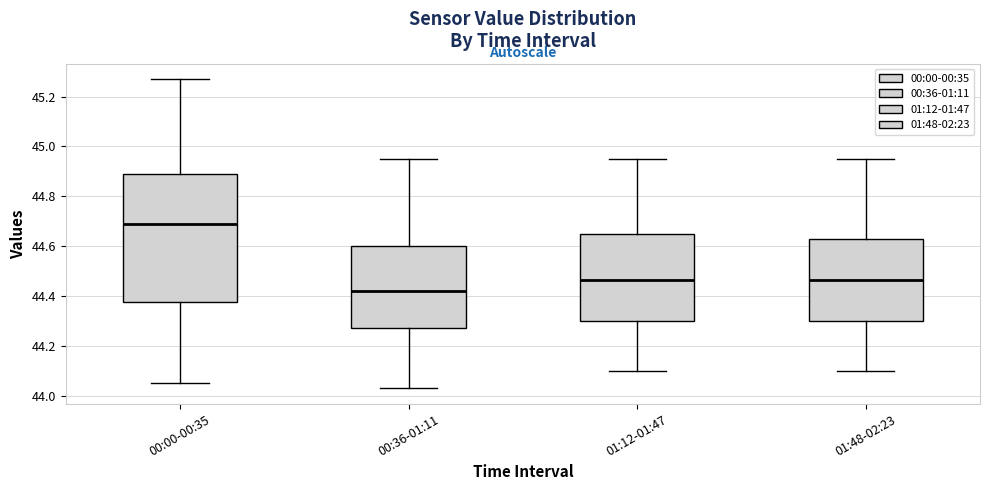

Reading left to right, read every box against the y-axis: the position of its median line, the range the box covers, and the ends of its whiskers. The values are not printed on the chart, so give them approximately, as read against the axis.

00:00-00:35: median 44.70, box 44.38 to 44.90, whiskers 44.06 to 45.28
00:36-01:11: median 44.42, box 44.28 to 44.60, whiskers 44.04 to 44.96
01:12-01:47: median 44.46, box 44.30 to 44.66, whiskers 44.10 to 44.96
01:48-02:23: median 44.46, box 44.30 to 44.62, whiskers 44.10 to 44.96